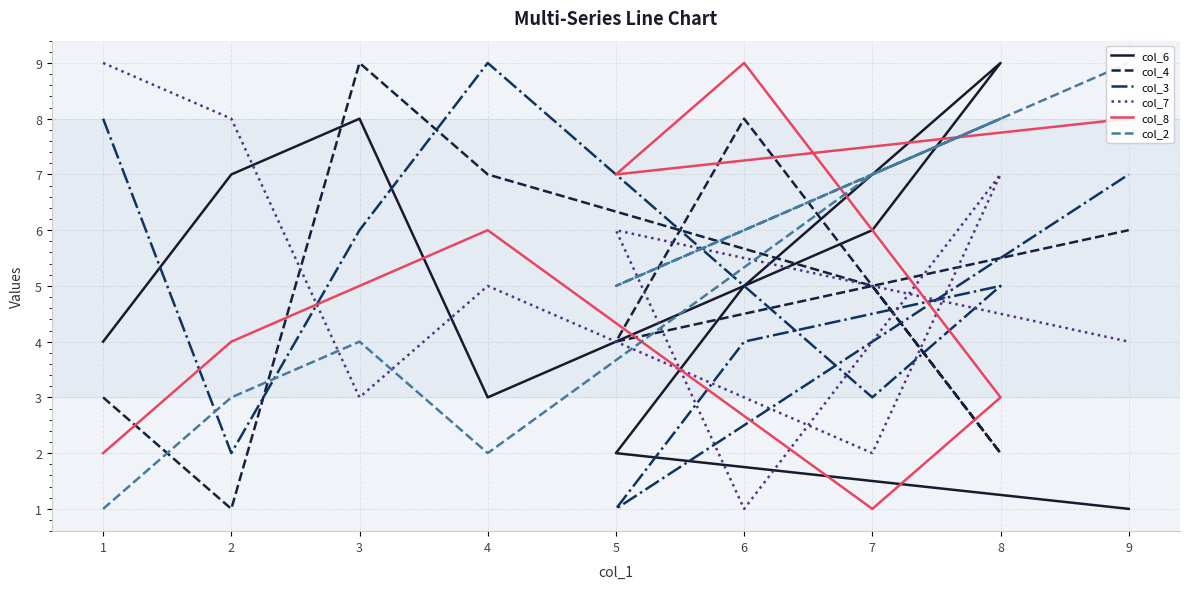

How many lines are shown in the chart?

6